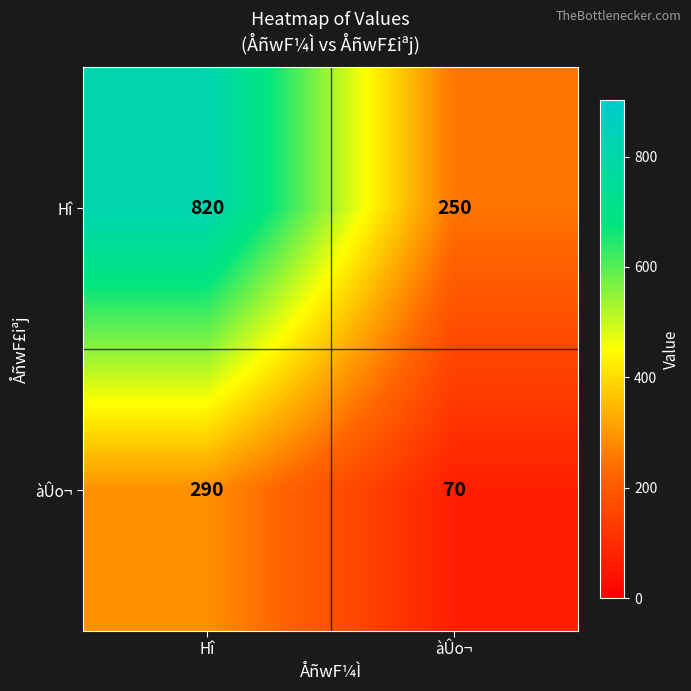

At which label does Hî reach its peak?

Hî